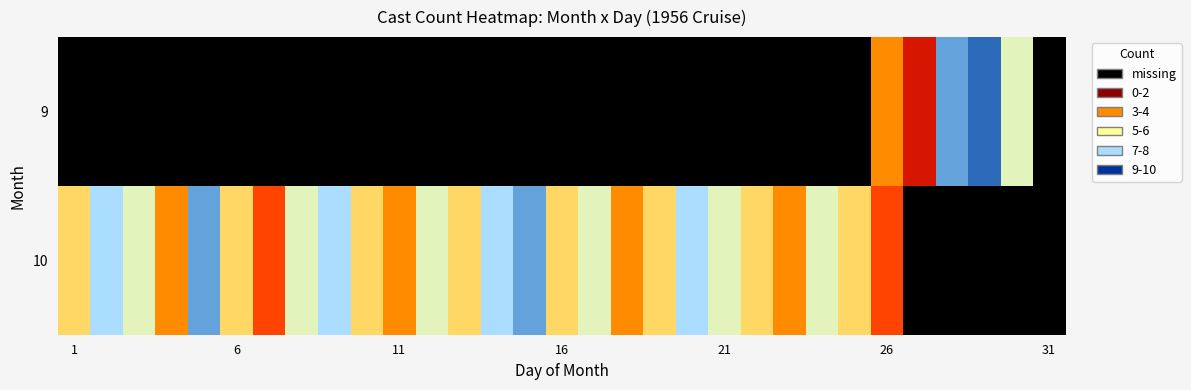

What is the minimum value for 10?

3.0